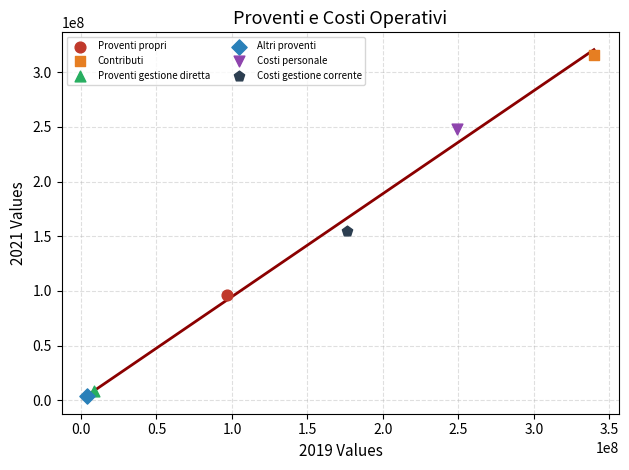

What are all the series names shown in the legend?

Proventi propri, Contributi, Proventi gestione diretta, Altri proventi, Costi personale, Costi gestione corrente